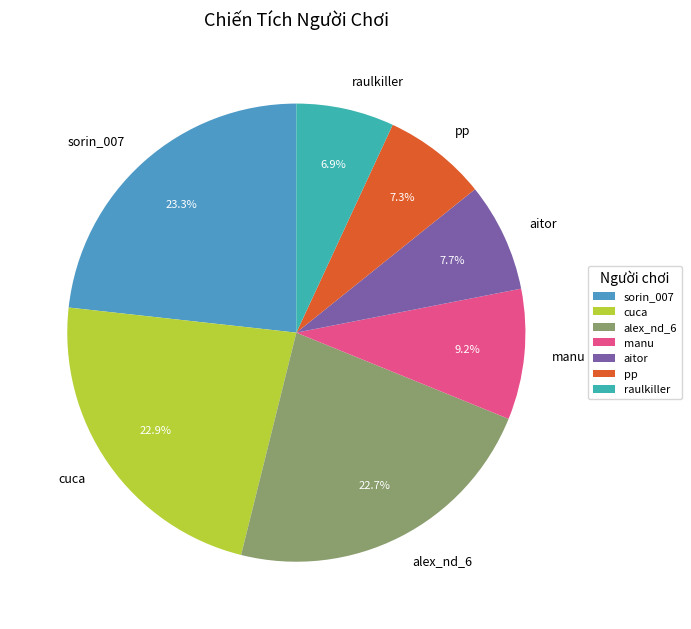

What is the total percentage of pp and sorin_007?

30.6%